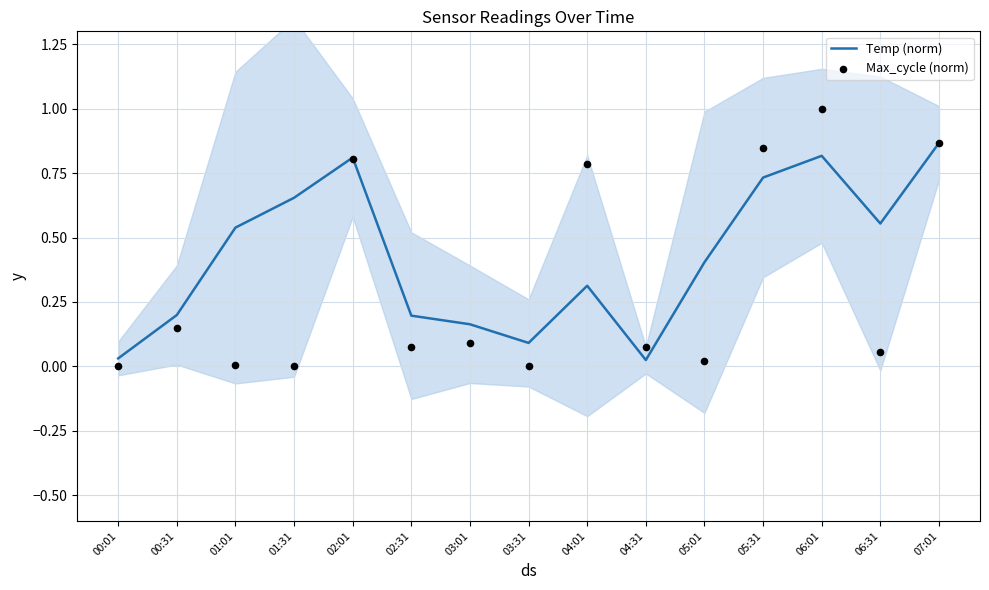

What is the total value across all series at 04:01?

1.1